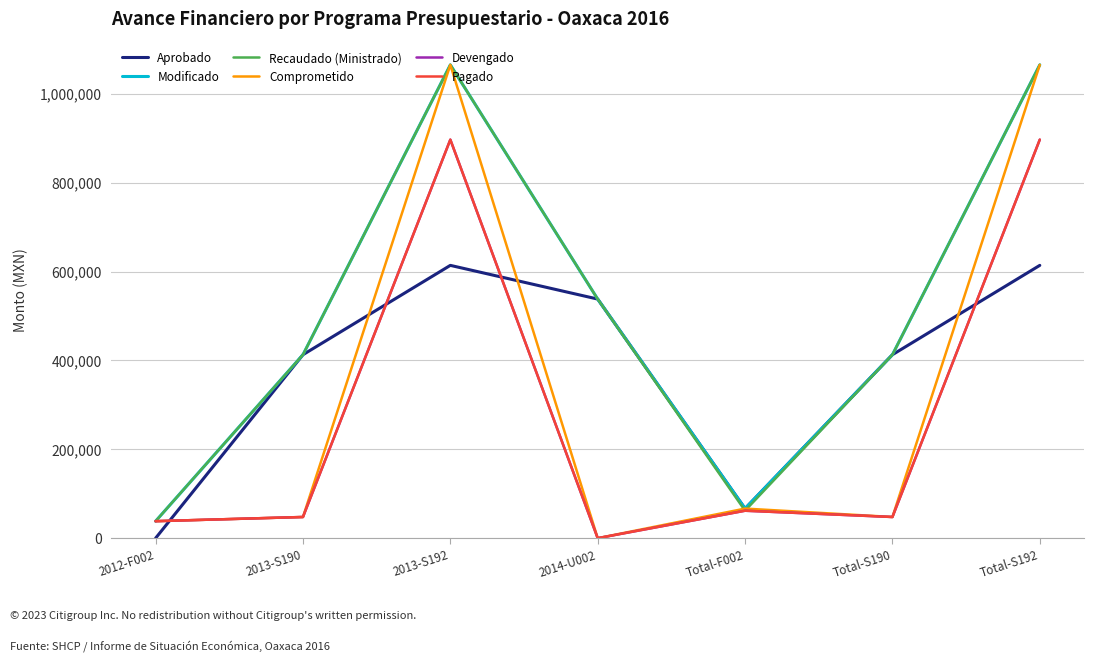

Does the chart have visible grid lines?

Yes